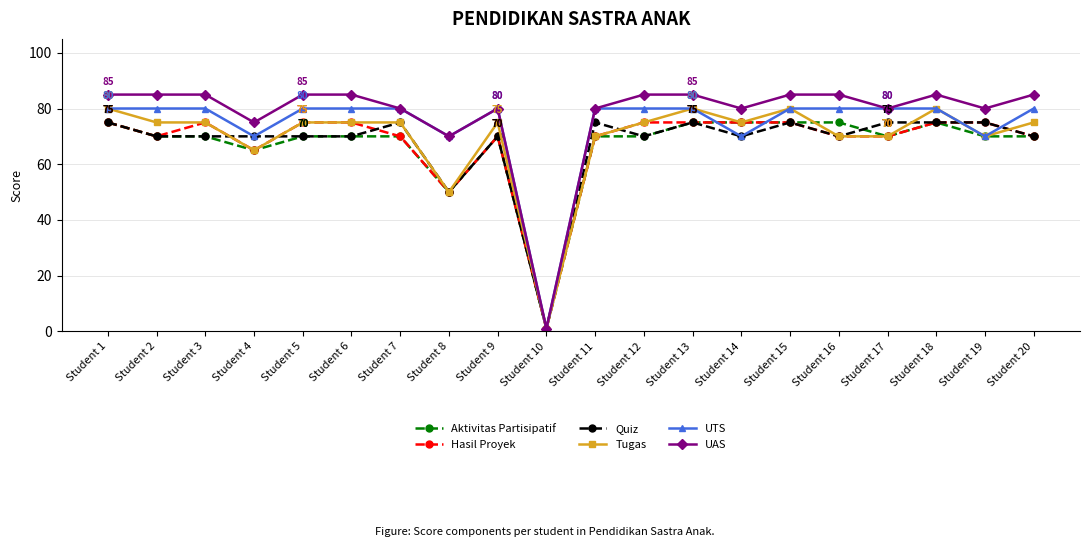

Reading left to right, transcribe all the data shown in this chart.

Aktivitas Partisipatif: Student 1=75	Student 2=70	Student 3=70	Student 4=65	Student 5=70	Student 6=70	Student 7=70	Student 8=50	Student 9=70	Student 10=1	Student 11=70	Student 12=70	Student 13=75	Student 14=75	Student 15=75	Student 16=75	Student 17=70	Student 18=75	Student 19=70	Student 20=70
Hasil Proyek: Student 1=75	Student 2=70	Student 3=75	Student 4=65	Student 5=75	Student 6=75	Student 7=70	Student 8=50	Student 9=70	Student 10=1	Student 11=70	Student 12=75	Student 13=75	Student 14=75	Student 15=75	Student 16=70	Student 17=70	Student 18=75	Student 19=75	Student 20=70
Quiz: Student 1=75	Student 2=70	Student 3=70	Student 4=70	Student 5=70	Student 6=70	Student 7=75	Student 8=50	Student 9=70	Student 10=1	Student 11=75	Student 12=70	Student 13=75	Student 14=70	Student 15=75	Student 16=70	Student 17=75	Student 18=75	Student 19=75	Student 20=70
Tugas: Student 1=80	Student 2=75	Student 3=75	Student 4=65	Student 5=75	Student 6=75	Student 7=75	Student 8=50	Student 9=75	Student 10=1	Student 11=70	Student 12=75	Student 13=80	Student 14=75	Student 15=80	Student 16=70	Student 17=70	Student 18=80	Student 19=70	Student 20=75
UTS: Student 1=80	Student 2=80	Student 3=80	Student 4=70	Student 5=80	Student 6=80	Student 7=80	Student 8=70	Student 9=80	Student 10=1	Student 11=80	Student 12=80	Student 13=80	Student 14=70	Student 15=80	Student 16=80	Student 17=80	Student 18=80	Student 19=70	Student 20=80
UAS: Student 1=85	Student 2=85	Student 3=85	Student 4=75	Student 5=85	Student 6=85	Student 7=80	Student 8=70	Student 9=80	Student 10=1	Student 11=80	Student 12=85	Student 13=85	Student 14=80	Student 15=85	Student 16=85	Student 17=80	Student 18=85	Student 19=80	Student 20=85